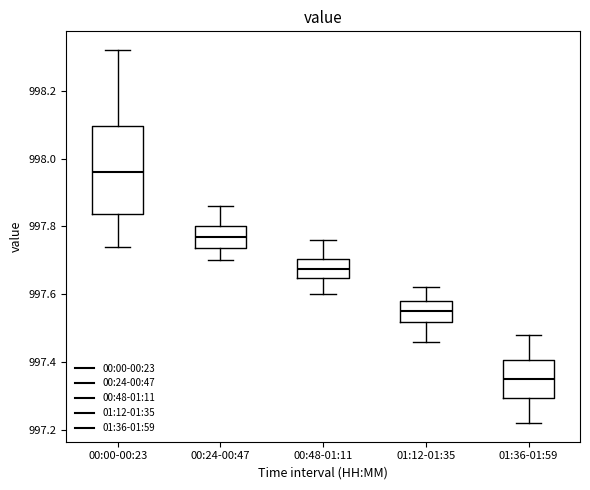

Which box is the tallest, from its lower edge to its upper edge?

00:00-00:23